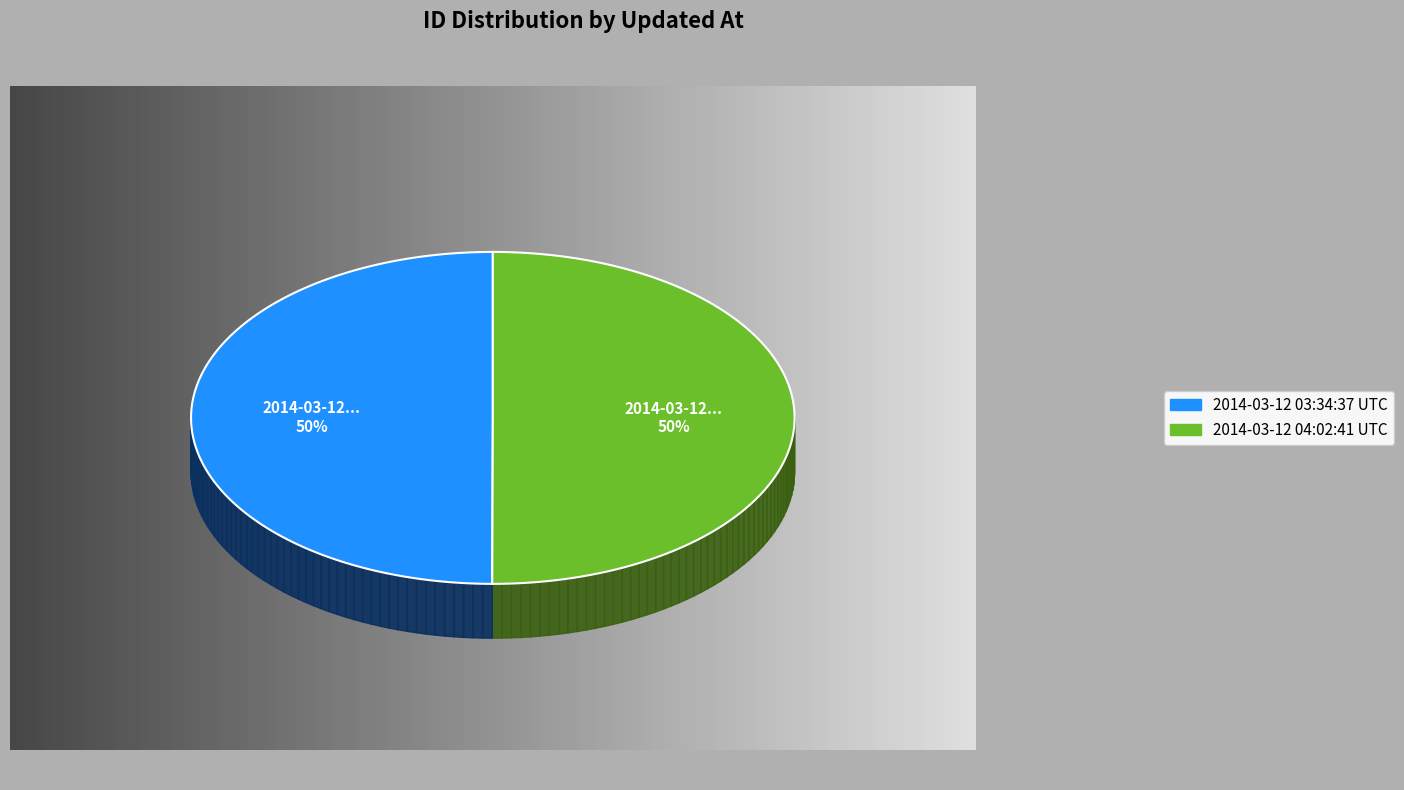

To the nearest percent, what percentage of the pie is 2014-03-12 04:02:41 UTC?

50%